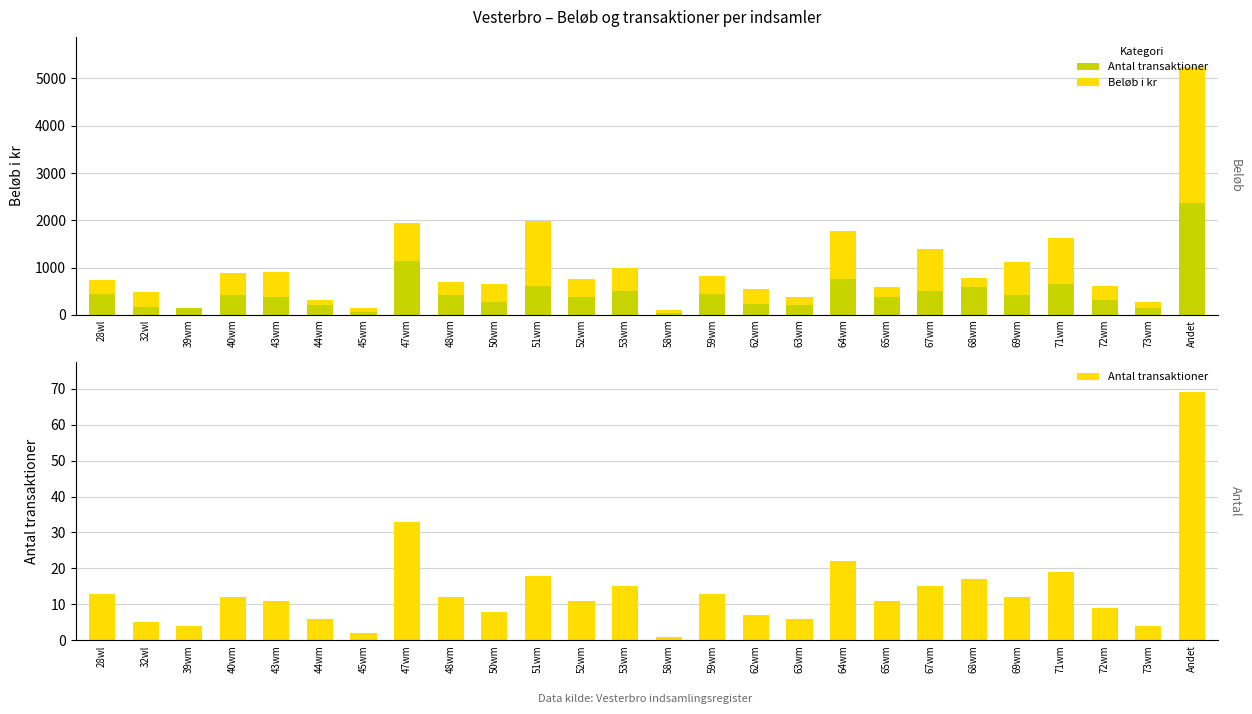

Does the chart contain any negative values?

Yes